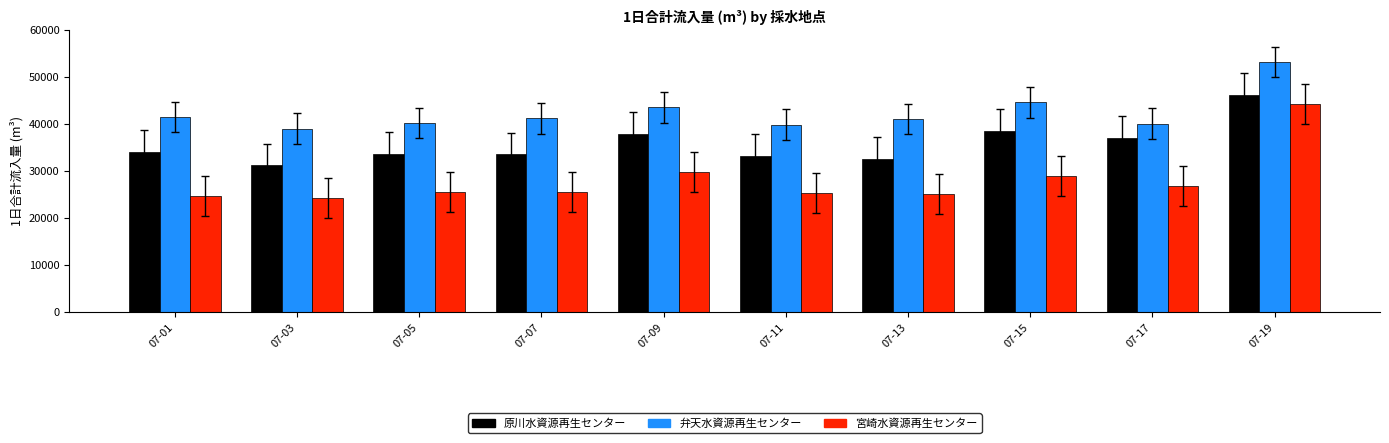

At how many categories does at least one series exceed 28825?

10